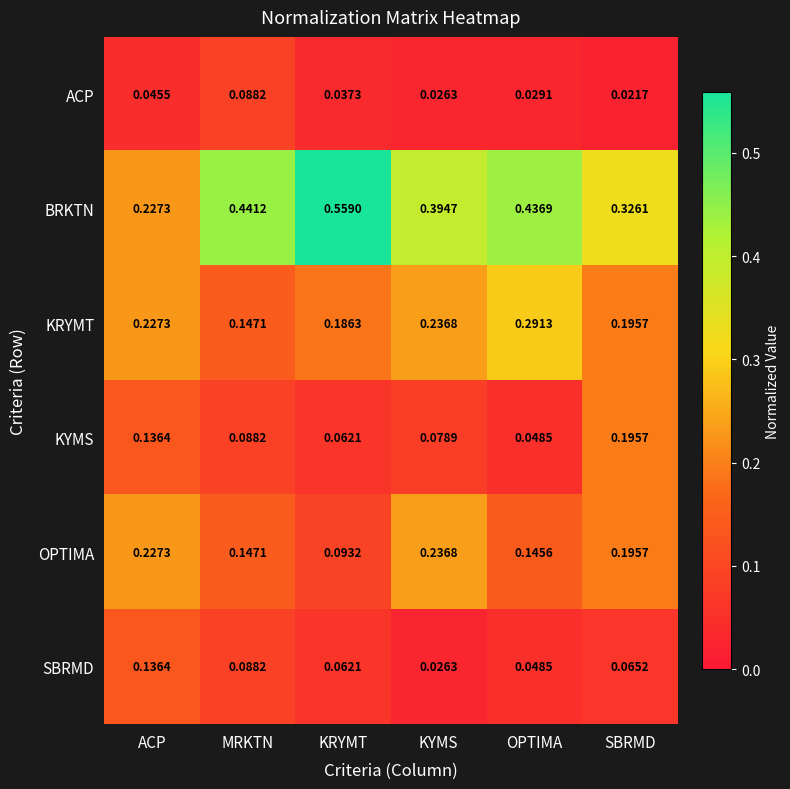

Which label corresponds to the largest value in the chart?

KRYMT